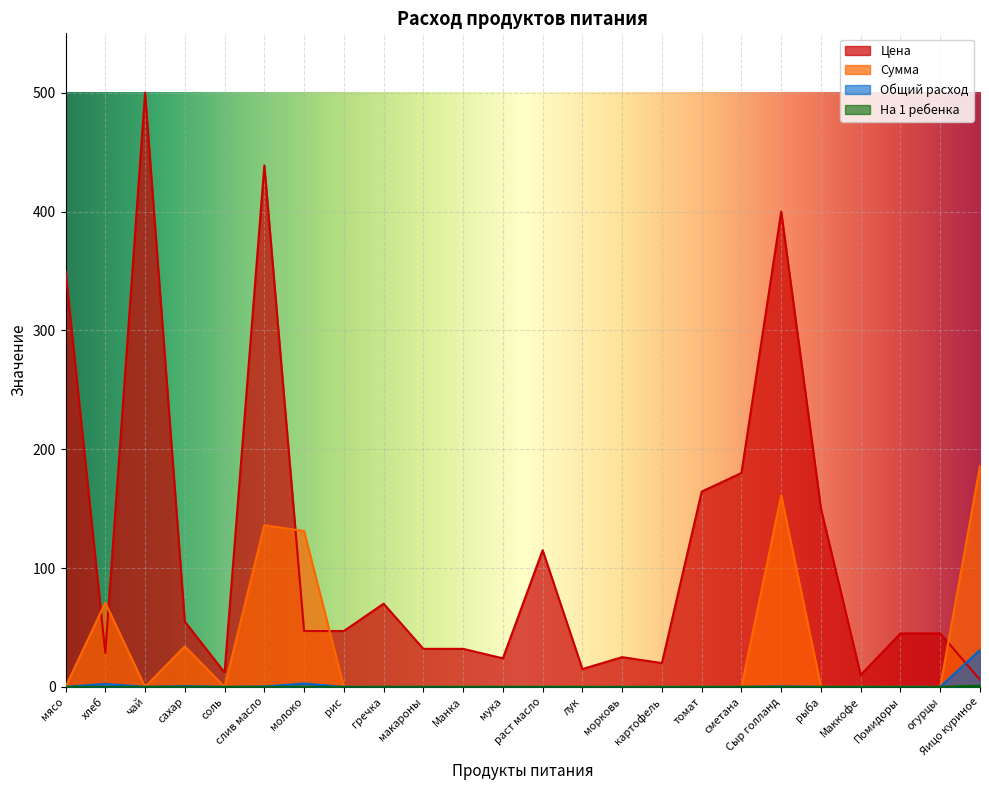

In Общий расход, how many points are lower than both neighbors (excluding endpoints)?

2